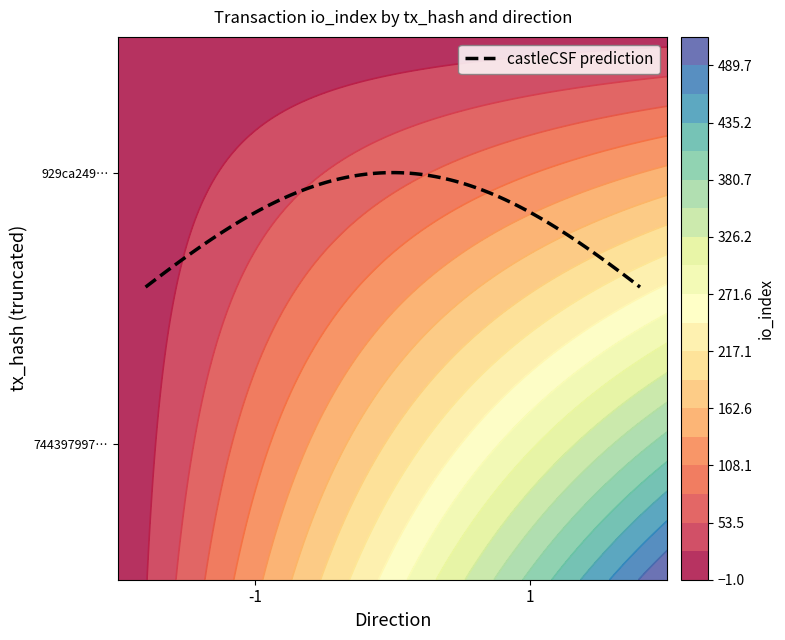

Rank the series by their maximum value, from lowest to highest.

929ca249404d01ed36e5431470a5ab1fa230c66, 744397997b77ad238739d3ed9ed6ce0035433ff